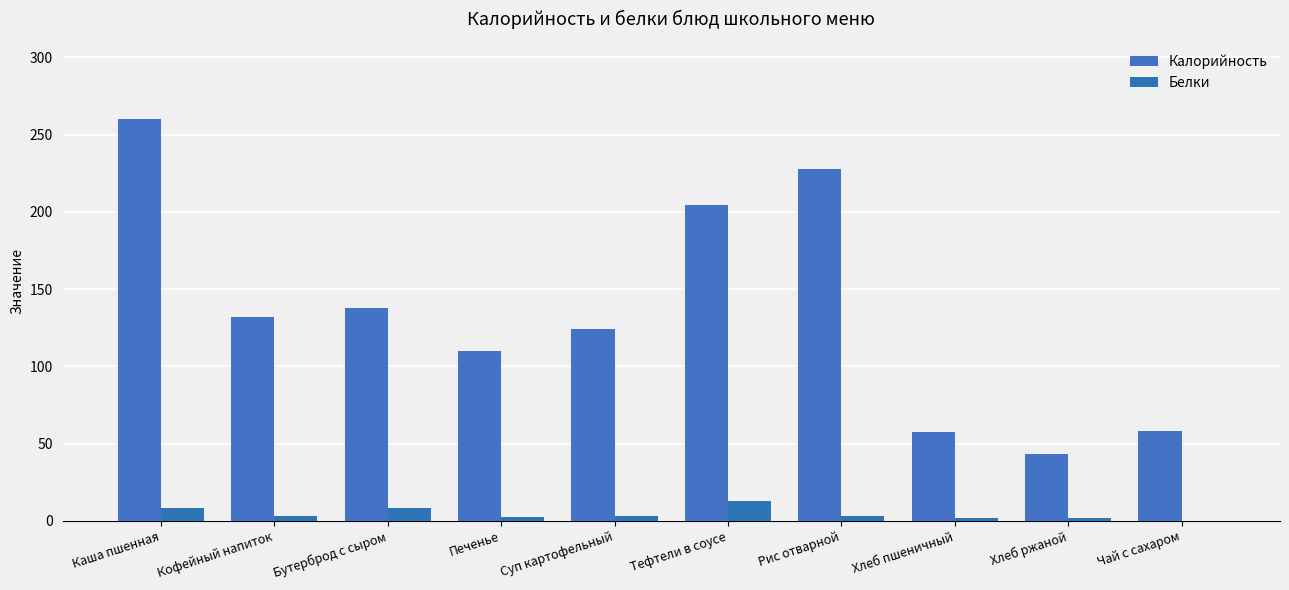

The value of Калорийность at Хлеб ржаной is 43.0. True or false?

True